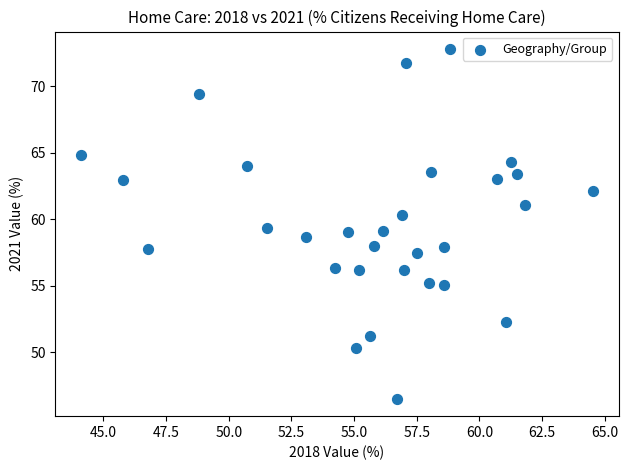

What is the range of X values (max minus min)?

20.4